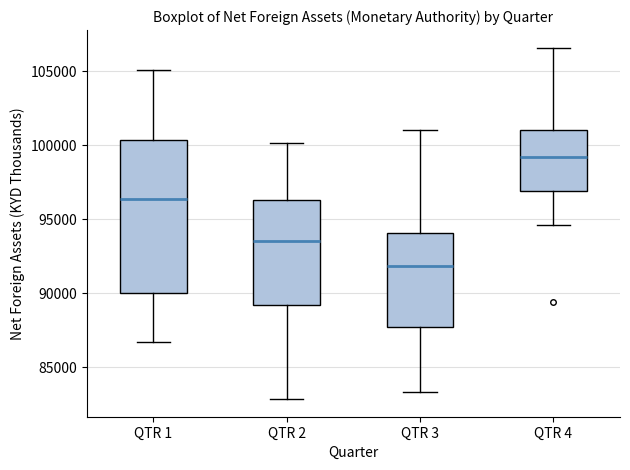

Where does the upper whisker of the box for QTR 3 end on the y-axis? The values are not printed on the chart, so give them approximately, as read against the axis.

101000